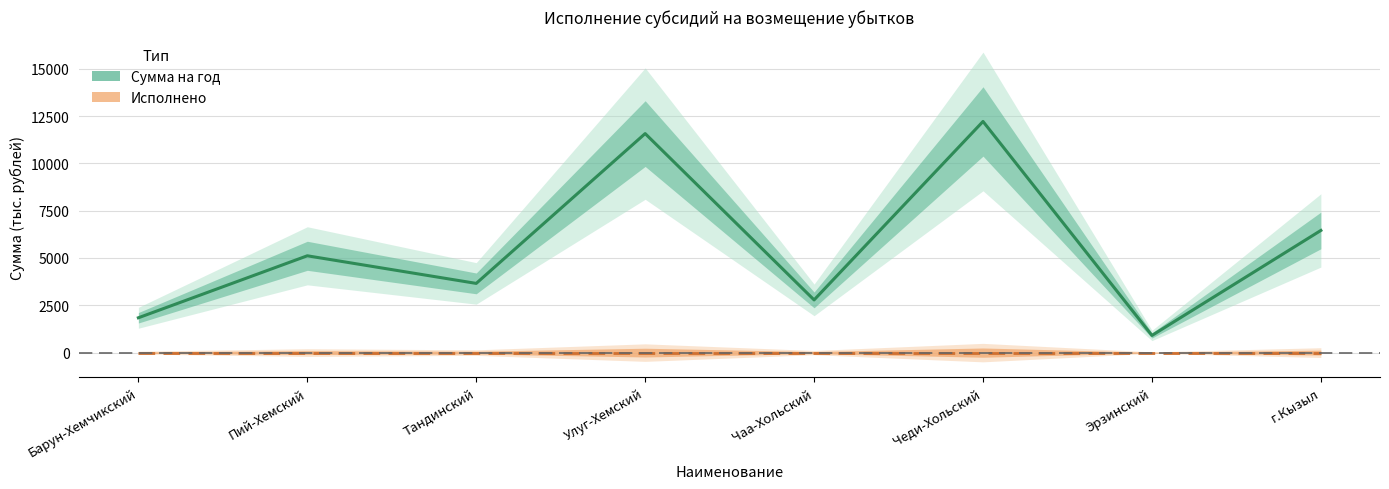

Reading right to left, transcribe all the data shown in this chart.

Сумма на год: 6456.0	906.9	12214.8	2784.7	11573.8	3657.0	5116.0	1840.4
Исполнено: 0.0	0.0	0.0	0.0	0.0	0.0	0.0	0.0